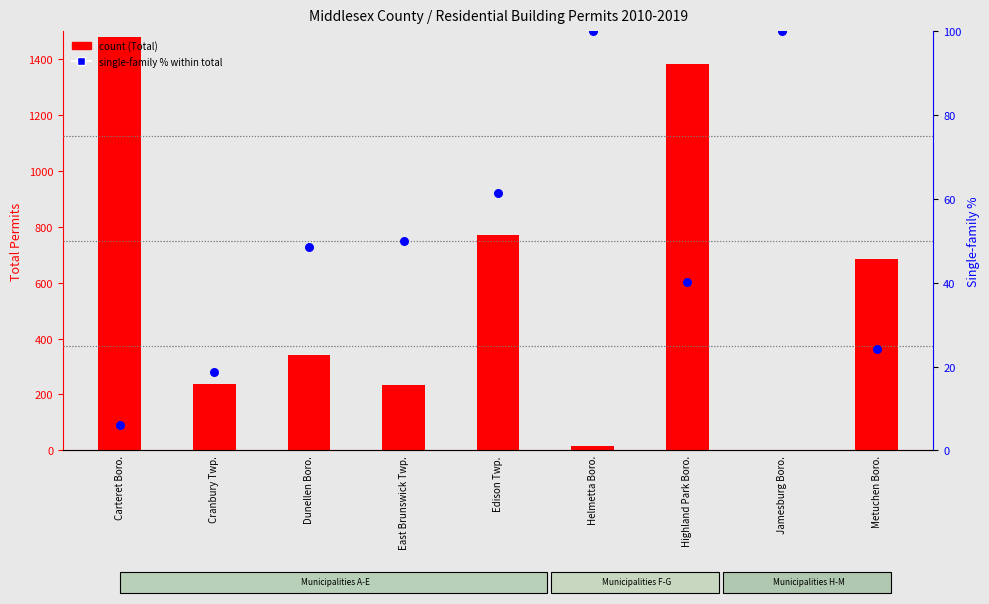

Which series contains the highest Y value?

Total (count)